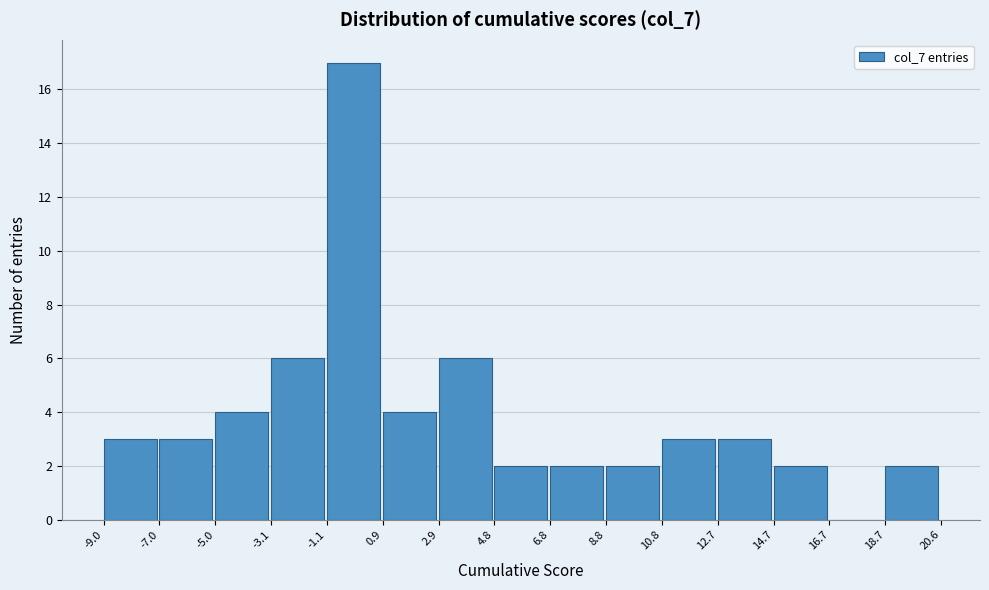

How tall is the bar that spans -7.0 to -5.0 on the x-axis? The values are not printed on the chart, so give them approximately, as read against the axis.

3